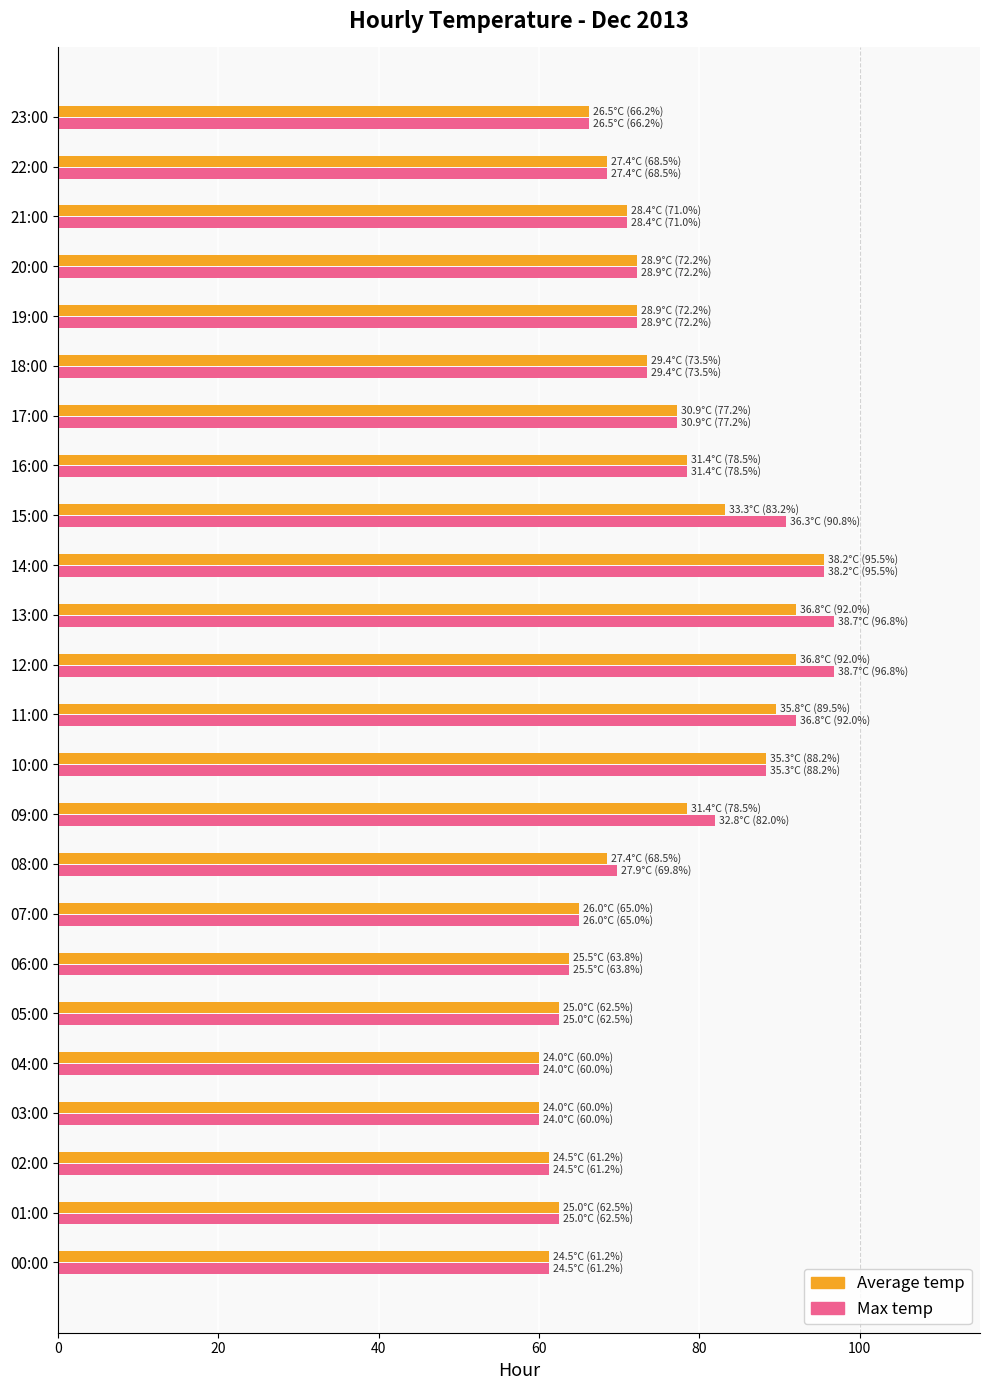

Which series changed the most between 06:00 and 12:00?

Max temp